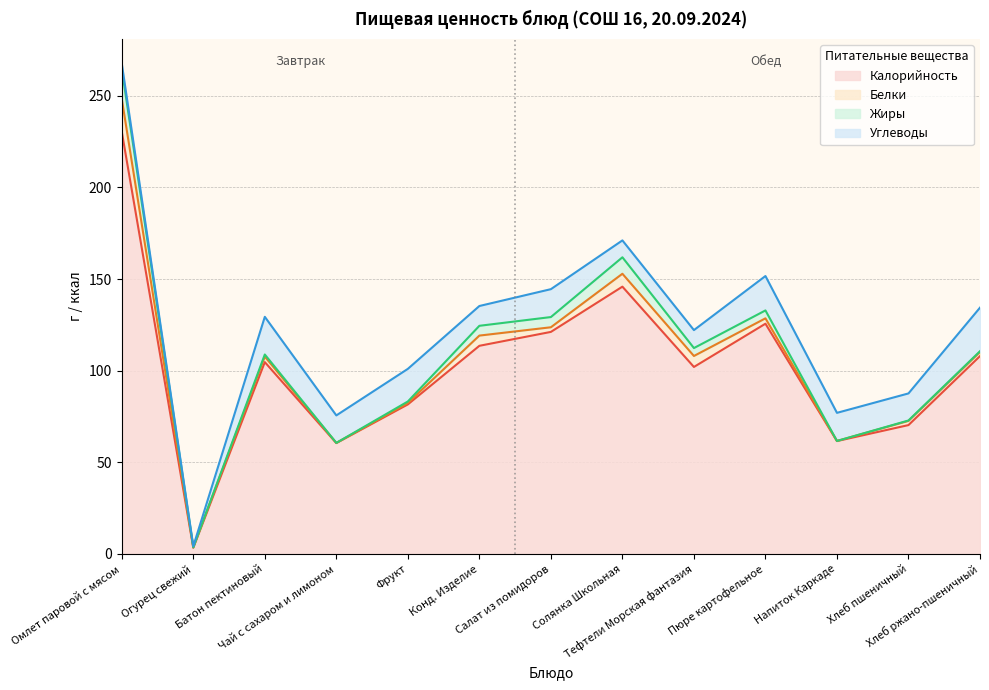

The Калорийность series shows 179.1 at Тефтели Морская фантазия. True or false?

False